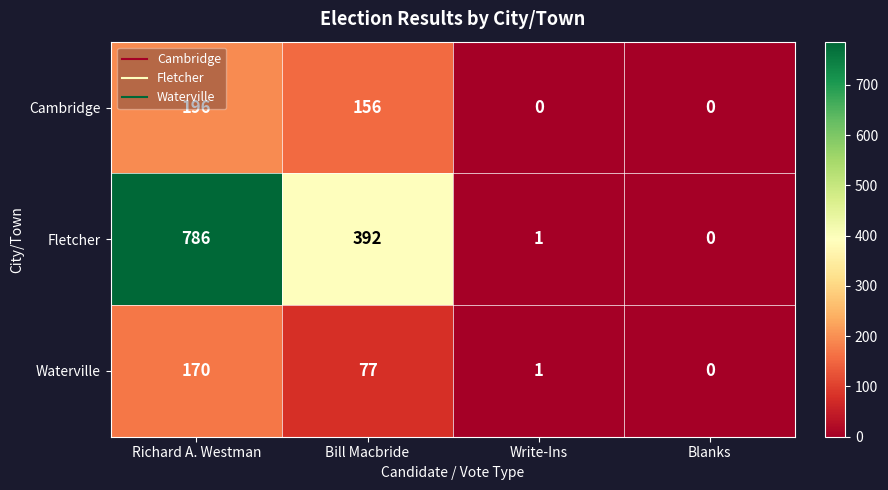

What is the difference between the maximum and minimum values in the Cambridge series?

196